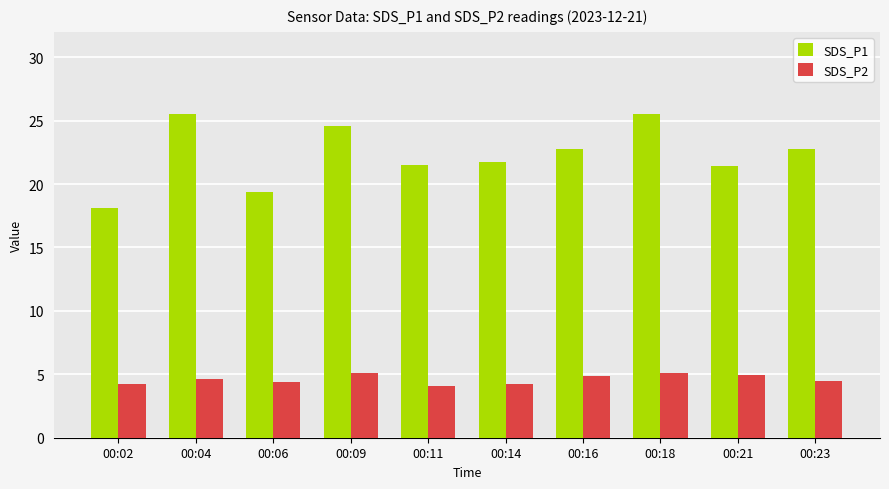

The SDS_P2 series shows 7.5 at 00:14. True or false?

False